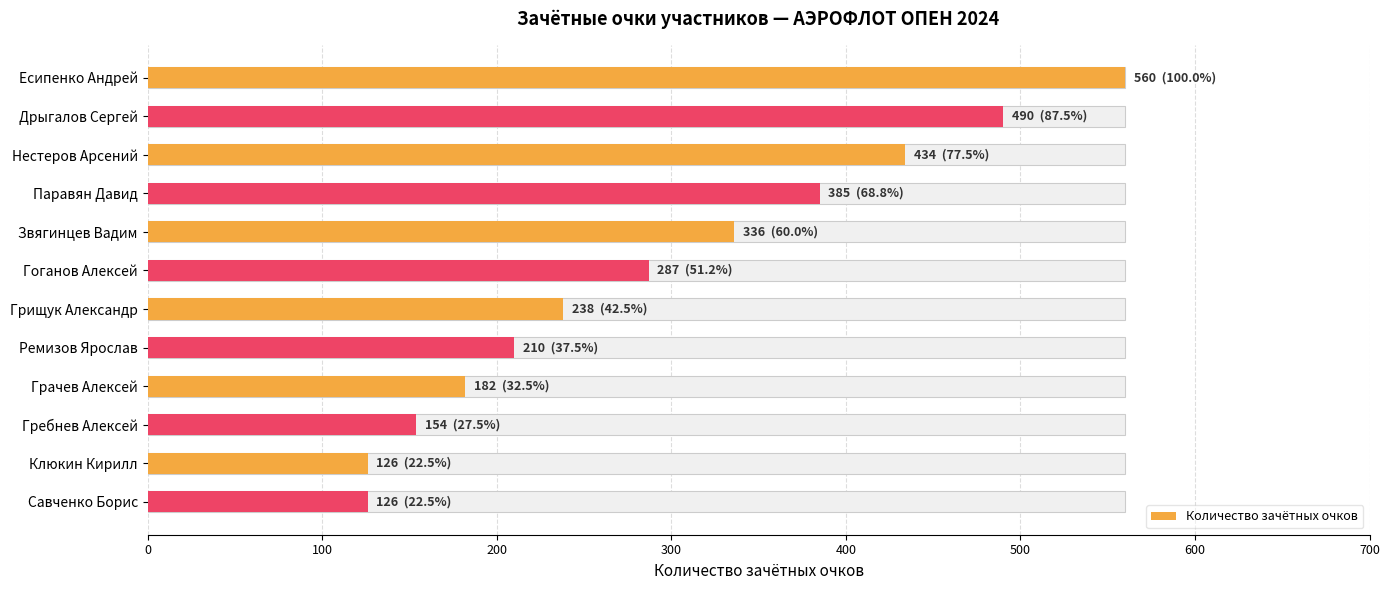

What is the change in value from Нестеров Арсений to Паравян Давид?

-49